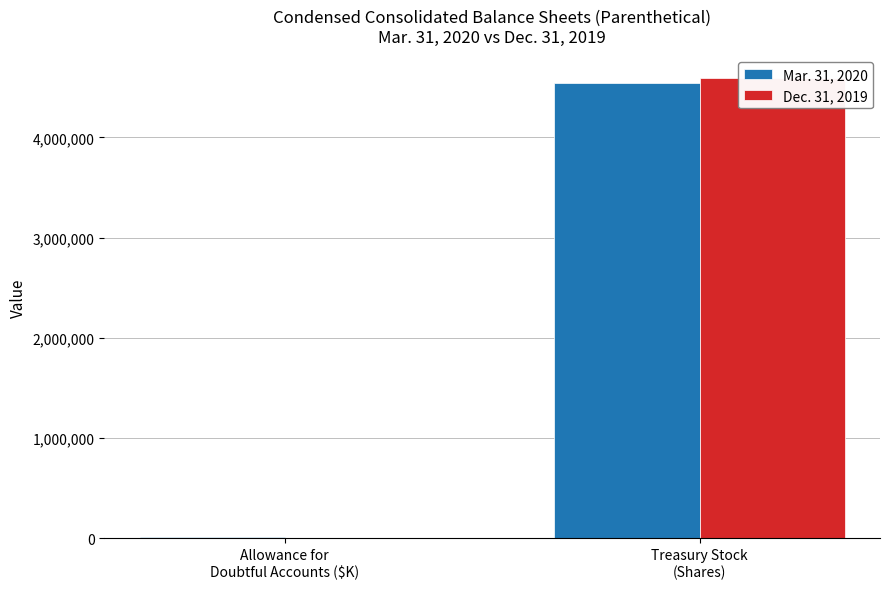

The value of Mar. 31, 2020 at Allowance for
Doubtful Accounts ($K) is 10154. True or false?

True